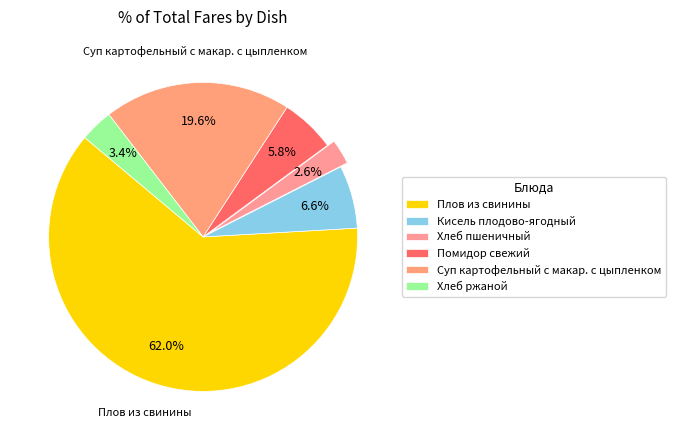

What percentage is the Суп картофельный с макар. с цыпленком slice, to the nearest percent?

20%